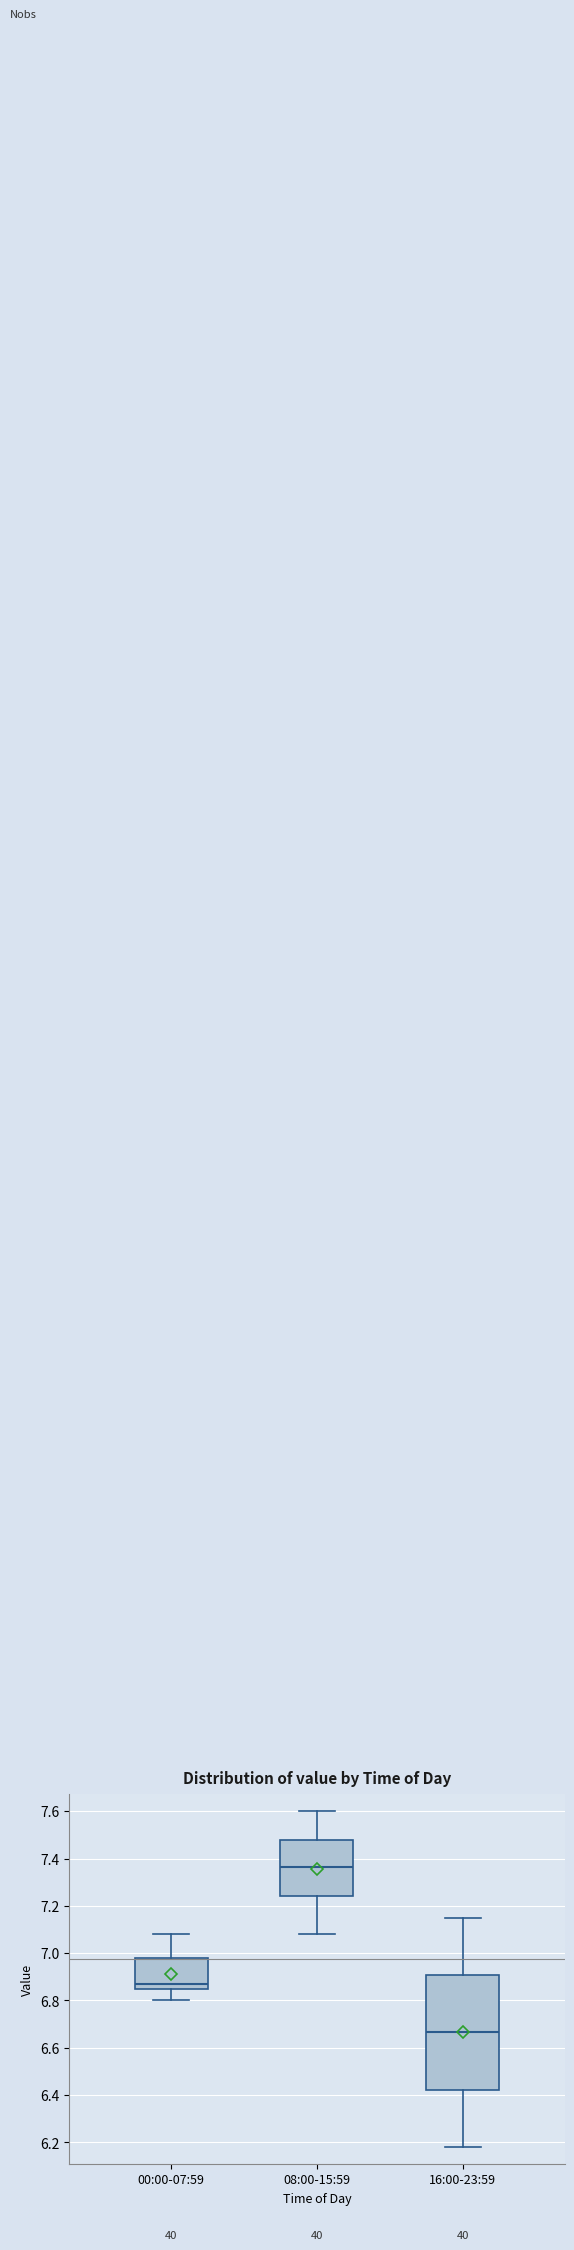

Which box has the highest median line?

08:00-15:59